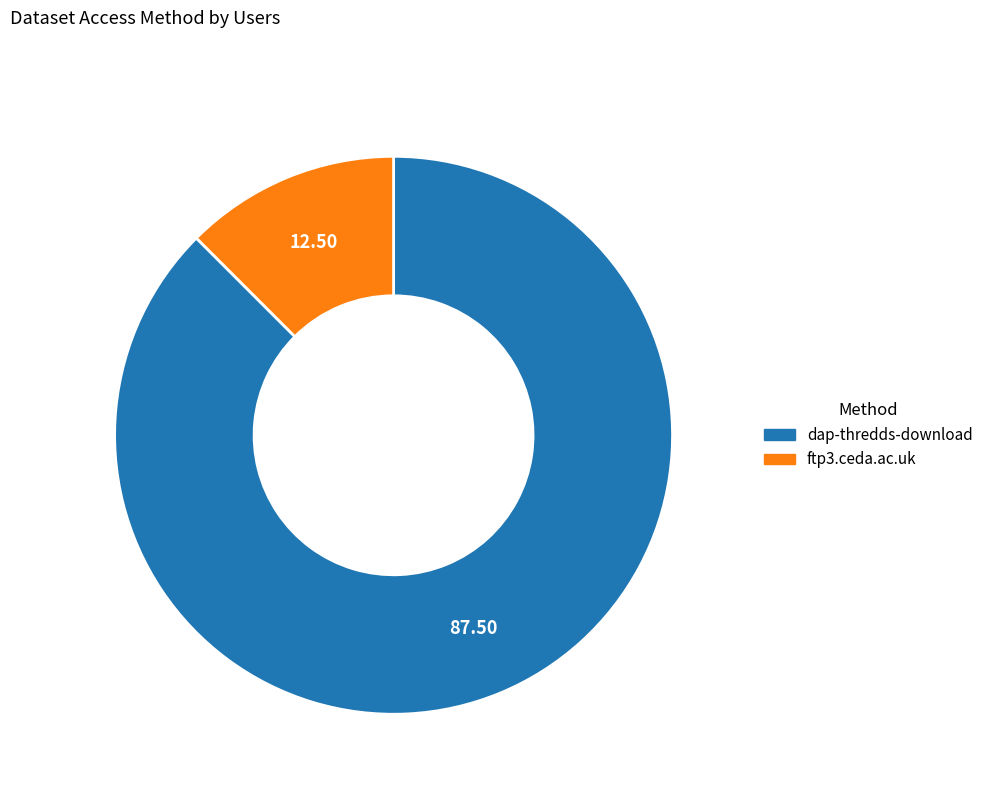

True or false: ftp3.ceda.ac.uk accounts for 23% of the total.

False